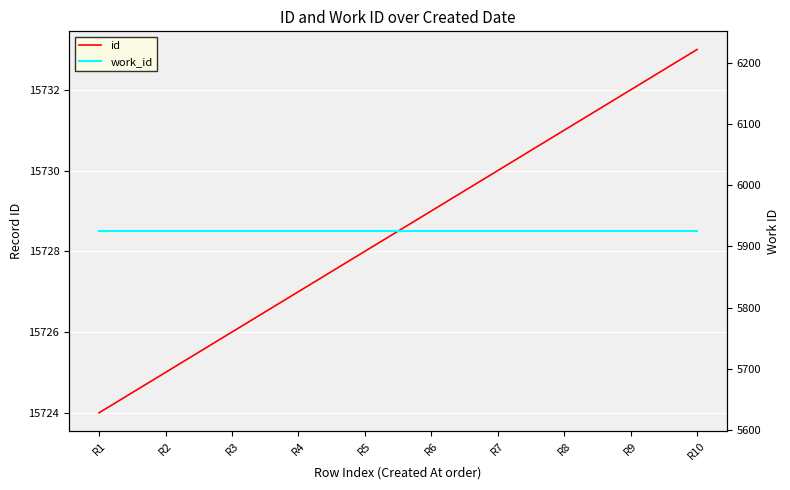

What is the value of the work_id point at the 9th from the left?

5925